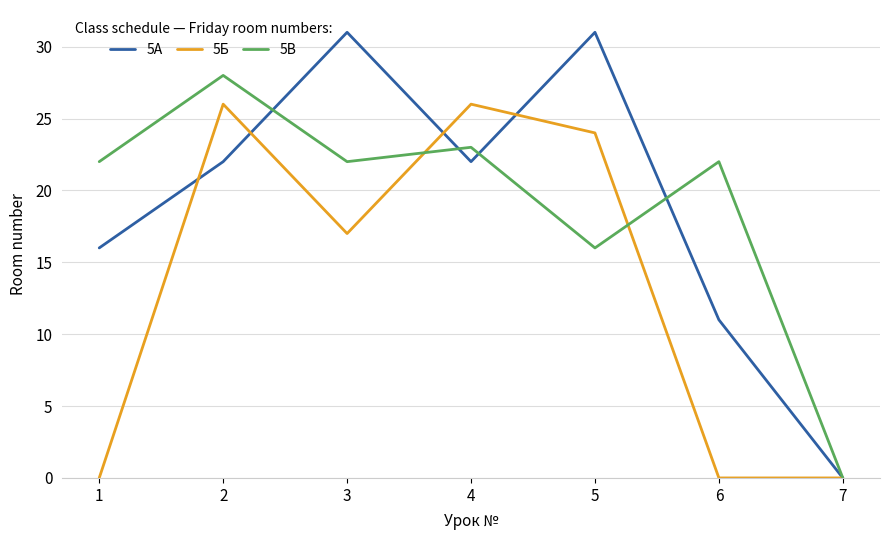

What is the total value across all series at 5?

71